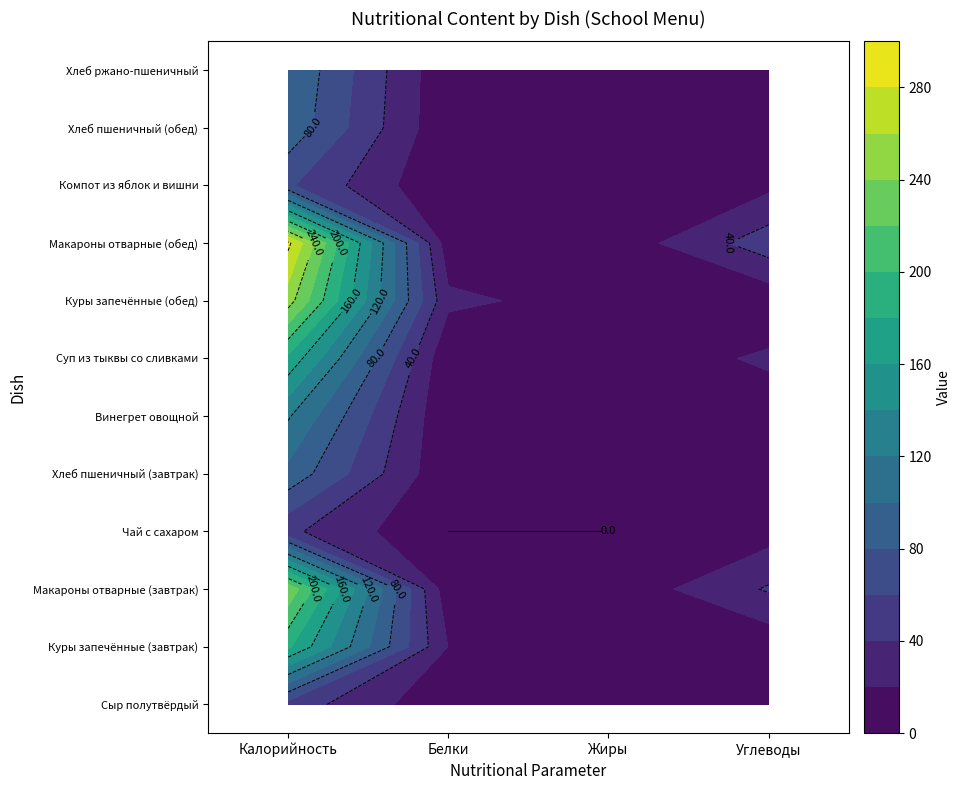

Reading left to right, transcribe all the data shown in this chart.

Сыр полутвёрдый: Калорийность=51.6	Белки=3.9	Жиры=3.9	Углеводы=0.0
Куры запечённые (завтрак): Калорийность=183.7	Белки=19.6	Жиры=9.4	Углеводы=5.1
Макароны отварные (завтрак): Калорийность=235.2	Белки=6.2	Жиры=4.6	Углеводы=42.3
Чай с сахаром: Калорийность=44.3	Белки=0.0	Жиры=0.0	Углеводы=11.1
Хлеб пшеничный (завтрак): Калорийность=94.0	Белки=3.2	Жиры=0.4	Углеводы=19.3
Винегрет овощной: Калорийность=122.2	Белки=1.8	Жиры=8.5	Углеводы=9.4
Суп из тыквы со сливками: Калорийность=175.6	Белки=2.9	Жиры=8.0	Углеводы=22.9
Куры запечённые (обед): Калорийность=249.1	Белки=24.1	Жиры=11.7	Углеводы=5.6
Макароны отварные (обед): Калорийность=284.7	Белки=7.6	Жиры=5.4	Углеводы=51.6
Компот из яблок и вишни: Калорийность=62.7	Белки=0.2	Жиры=0.1	Углеводы=15.1
Хлеб пшеничный (обед): Калорийность=94.0	Белки=3.2	Жиры=0.4	Углеводы=19.3
Хлеб ржано-пшеничный: Калорийность=99.0	Белки=3.3	Жиры=0.6	Углеводы=19.8